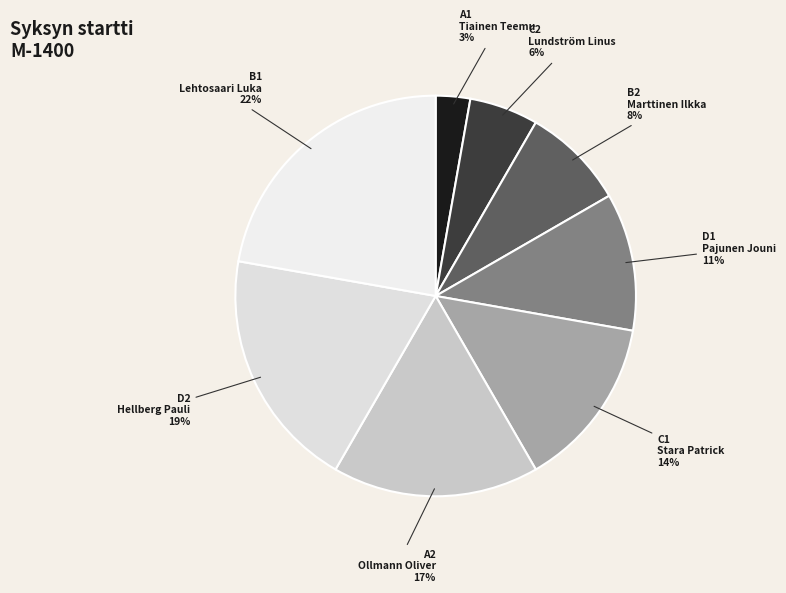

Which slice is the smallest?

A1 Tiainen Teemu